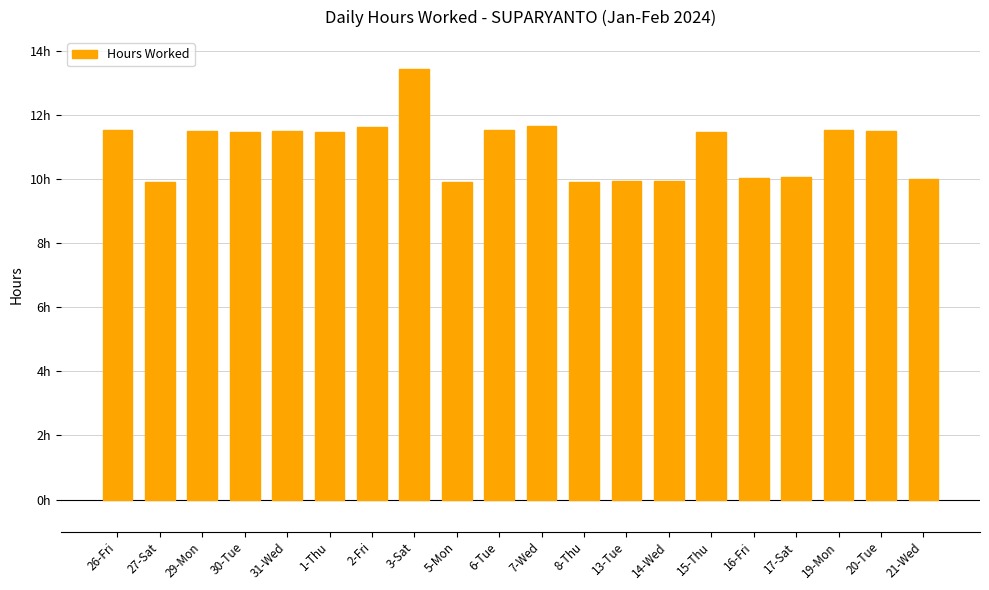

Rank the categories by value from highest to lowest.

3-Sat, 7-Wed, 2-Fri, 26-Fri, 19-Mon, 6-Tue, 29-Mon, 31-Wed, 20-Tue, 30-Tue, 15-Thu, 1-Thu, 17-Sat, 16-Fri, 21-Wed, 14-Wed, 13-Tue, 8-Thu, 27-Sat, 5-Mon